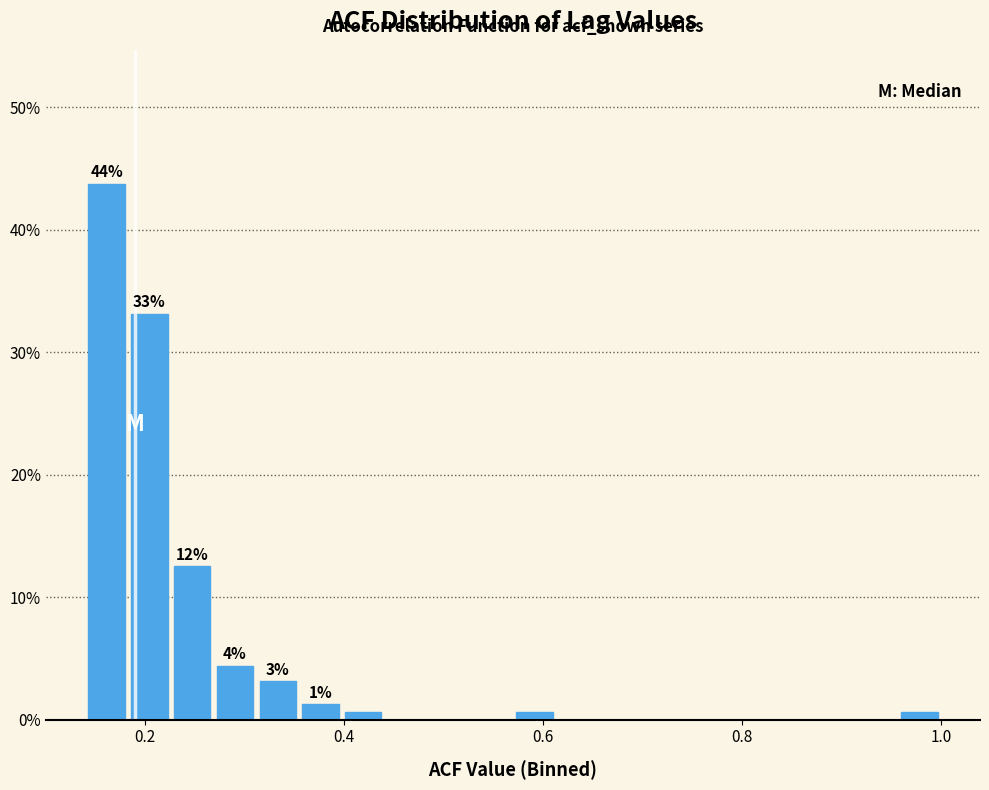

Read against the x-axis, roughly where is the centre of the tallest bar?

0.16